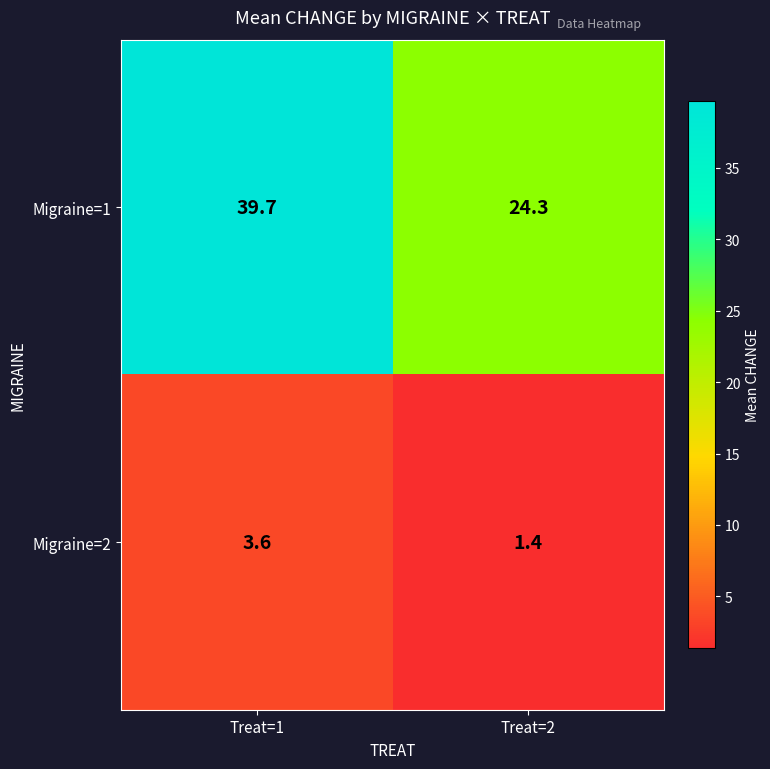

Reading left to right, transcribe all the data shown in this chart.

Migraine=1: Treat=1=39.7	Treat=2=24.3
Migraine=2: Treat=1=3.6	Treat=2=1.4